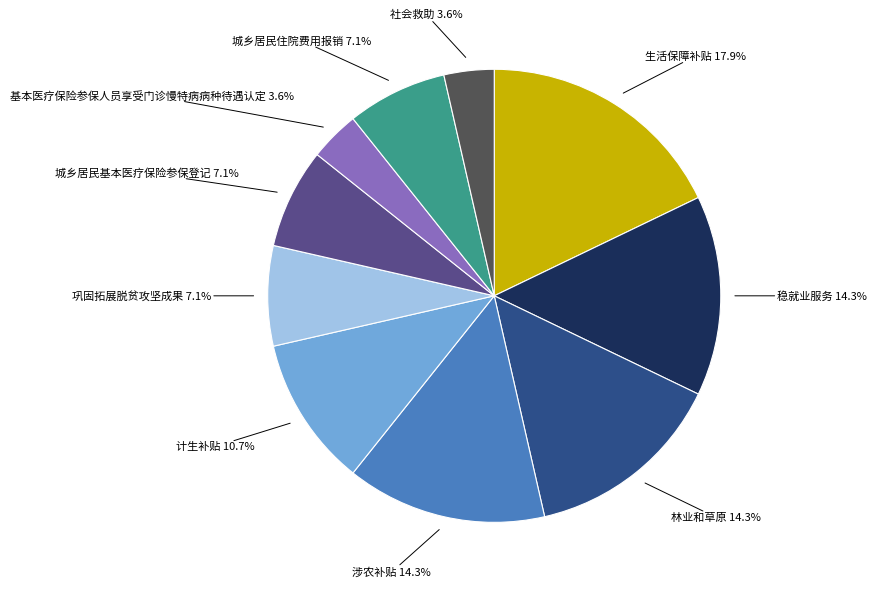

Is there any slice that represents more than half of the pie?

No